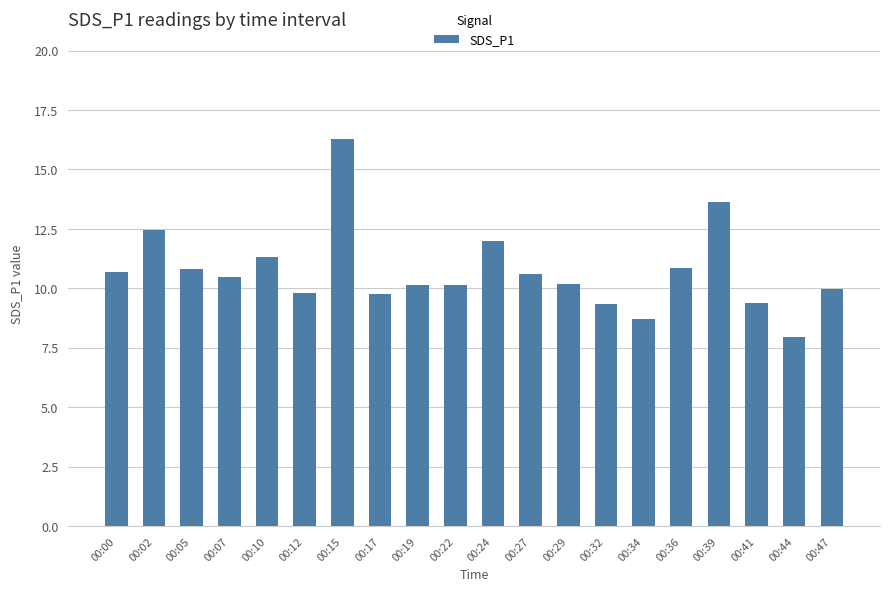

How many series are shown in this chart?

1